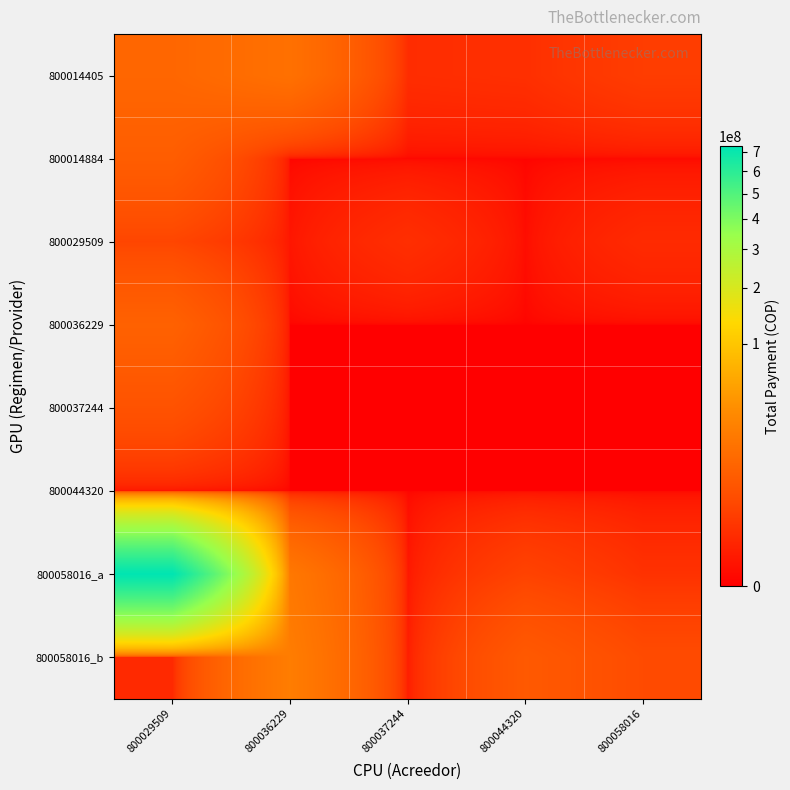

Which series has the largest total across all categories?

800058016_a